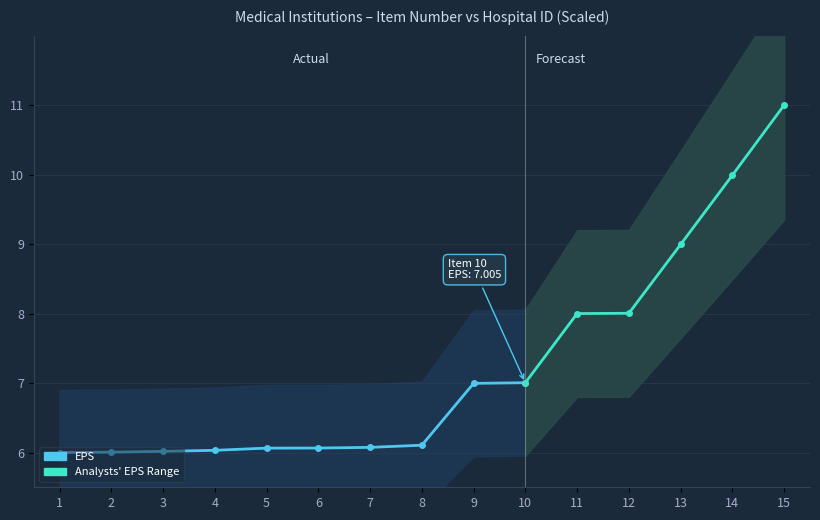

Does the chart have visible grid lines?

Yes